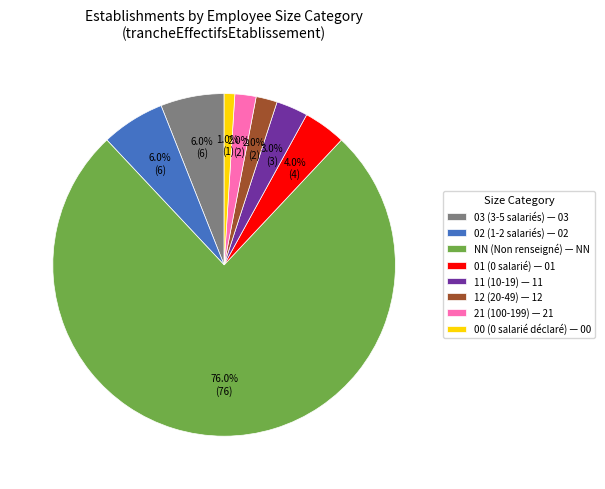

What is the majority slice?

NN (Non renseigné) — NN